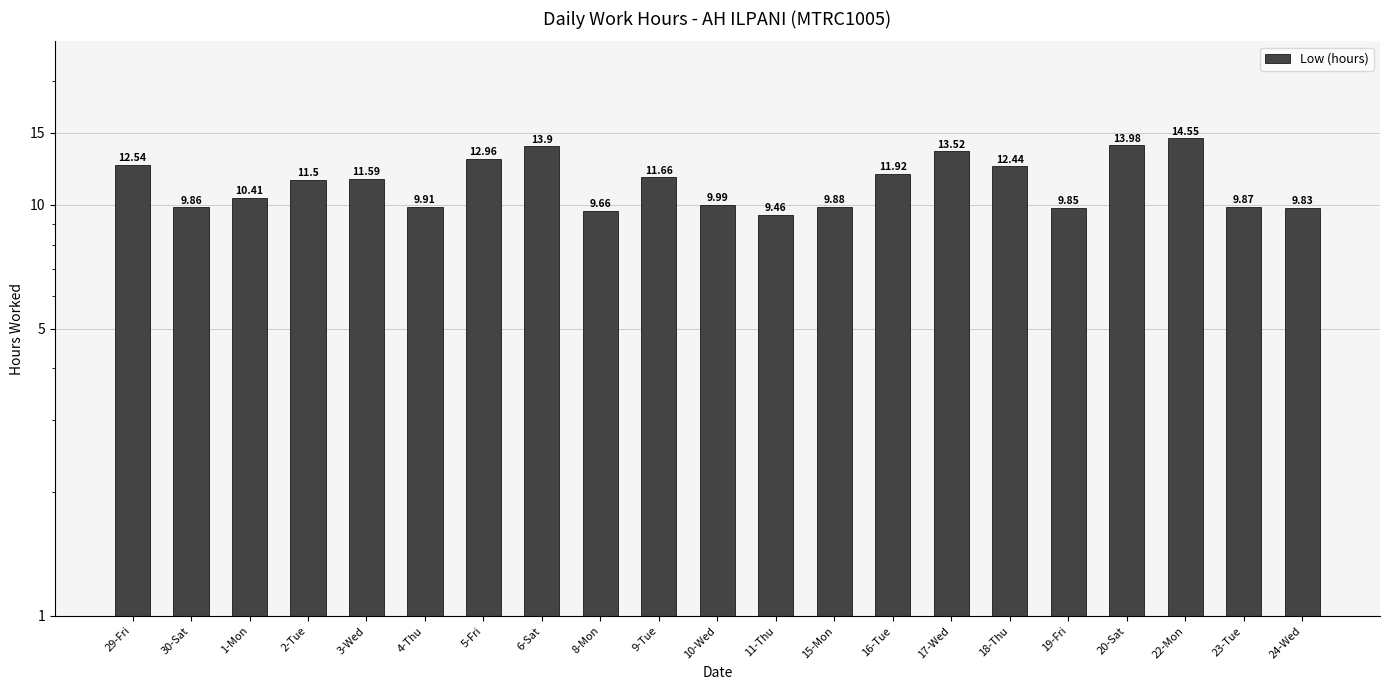

List the labels in order of value, smallest first.

11-Thu, 8-Mon, 24-Wed, 19-Fri, 30-Sat, 23-Tue, 15-Mon, 4-Thu, 10-Wed, 1-Mon, 2-Tue, 3-Wed, 9-Tue, 16-Tue, 18-Thu, 29-Fri, 5-Fri, 17-Wed, 6-Sat, 20-Sat, 22-Mon